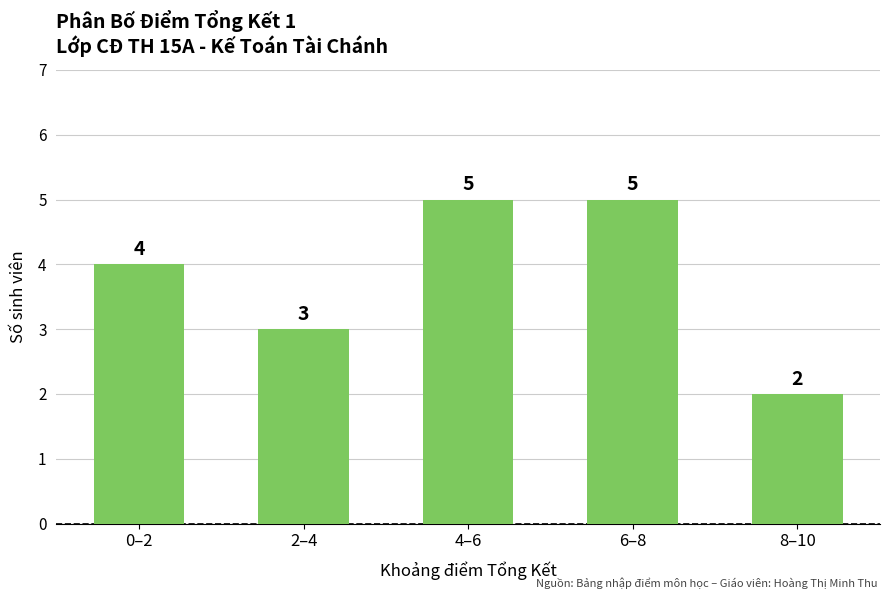

Are the bars horizontal?

No